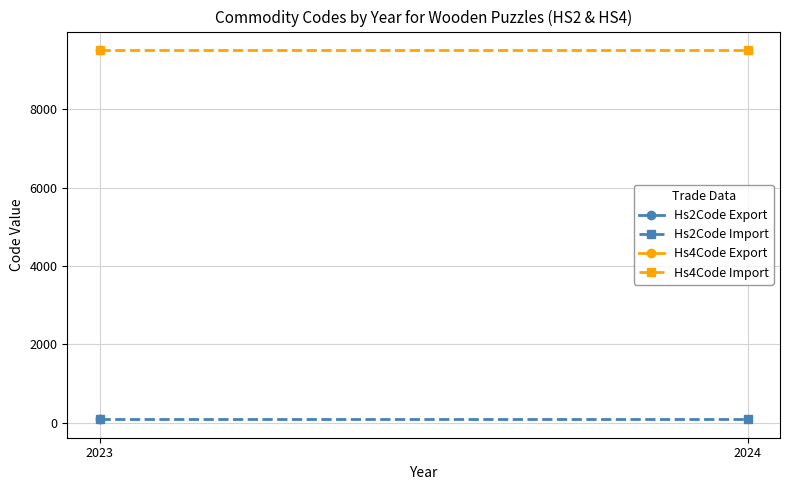

Between 2024 and 2023, which is larger?

2024